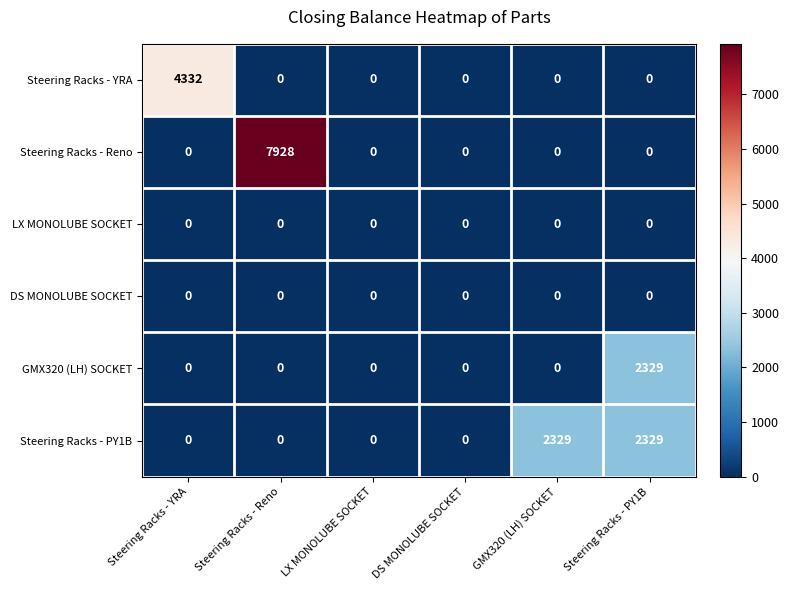

What is the spread (max minus min) of values at GMX320 (LH) SOCKET?

2329